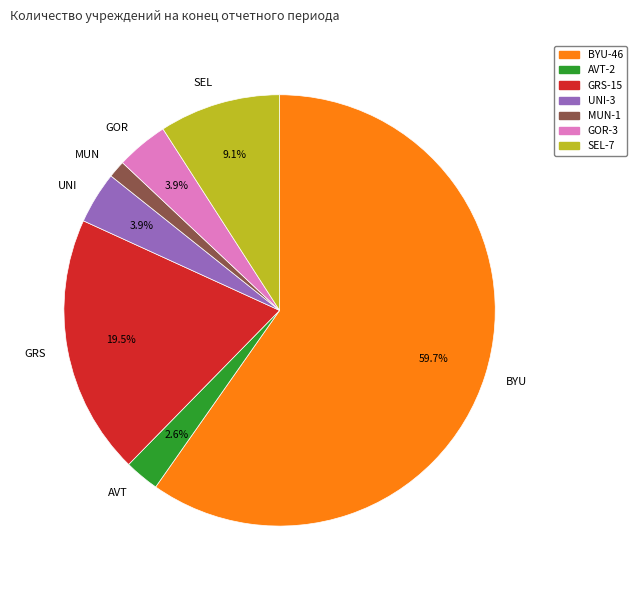

To the nearest percent, what is the difference between the largest and smallest slice percentages?

58%